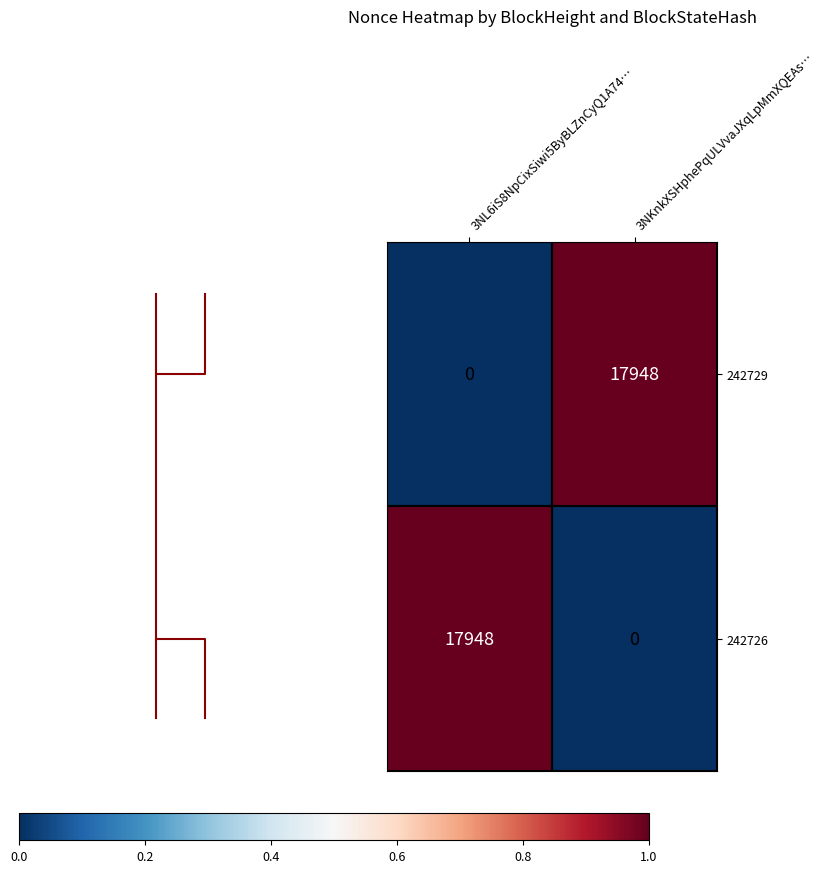

At which label does 242726 reach its minimum?

3NKnkXSHphePqULVvaJXqLpMmXQEAs…